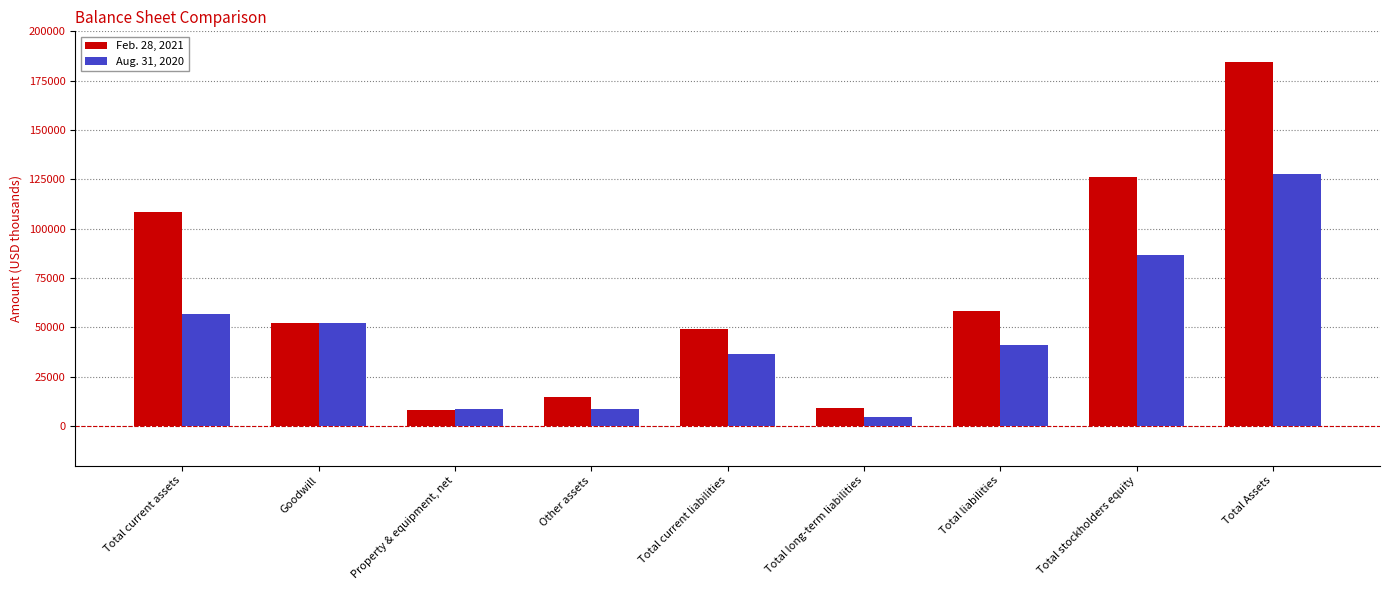

Where does the Feb. 28, 2021 series first go above 52267?

Total current assets